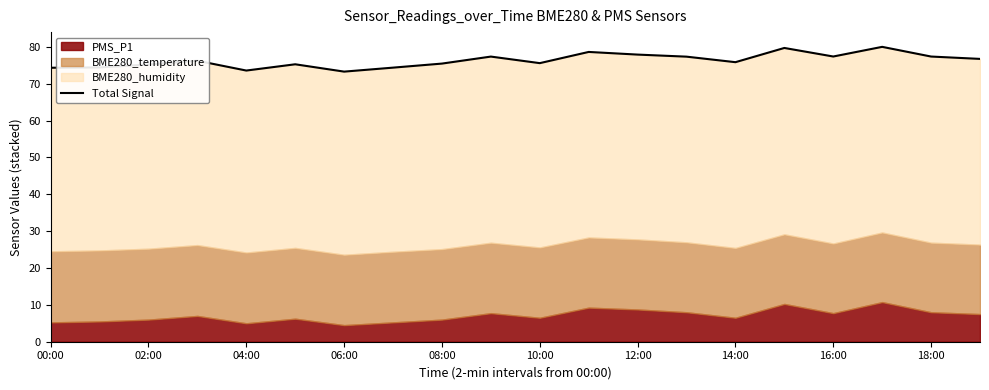

Approximately how many times larger is the value at 08:00 compared to 18:00?

1.0